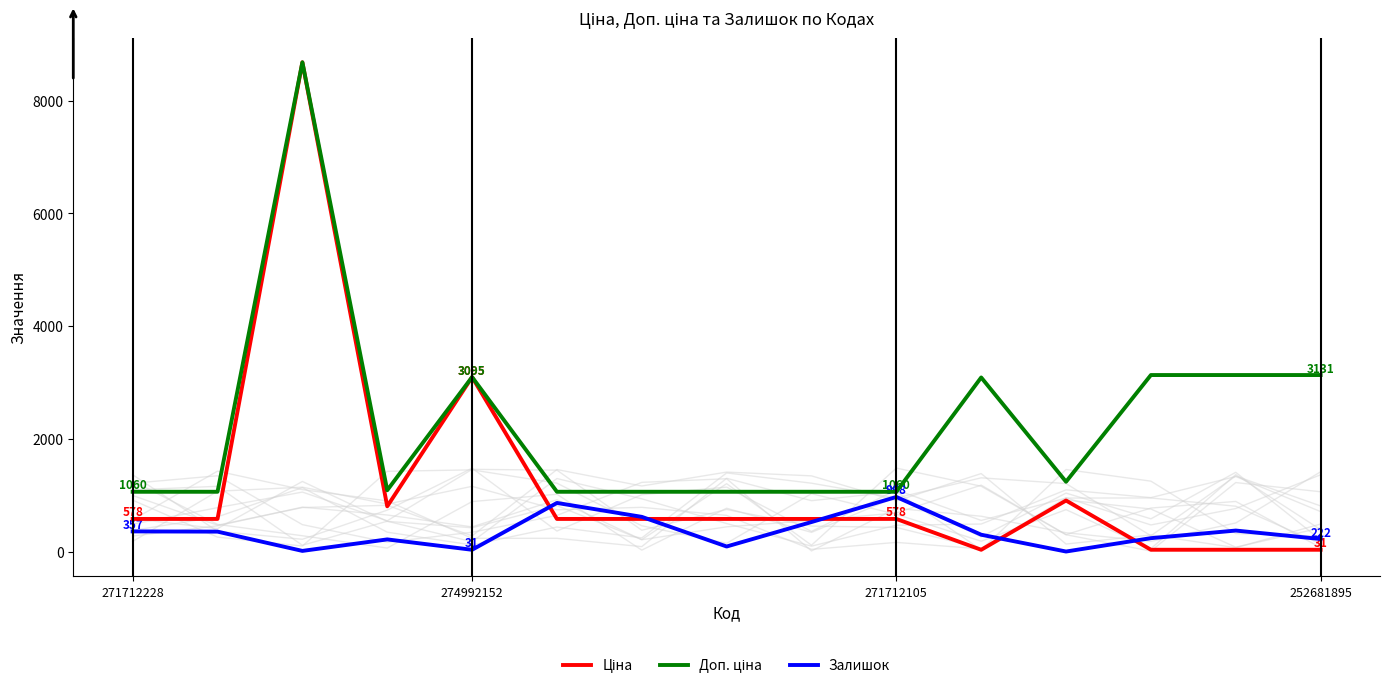

What is the average value of the Доп. ціна series?

2266.7